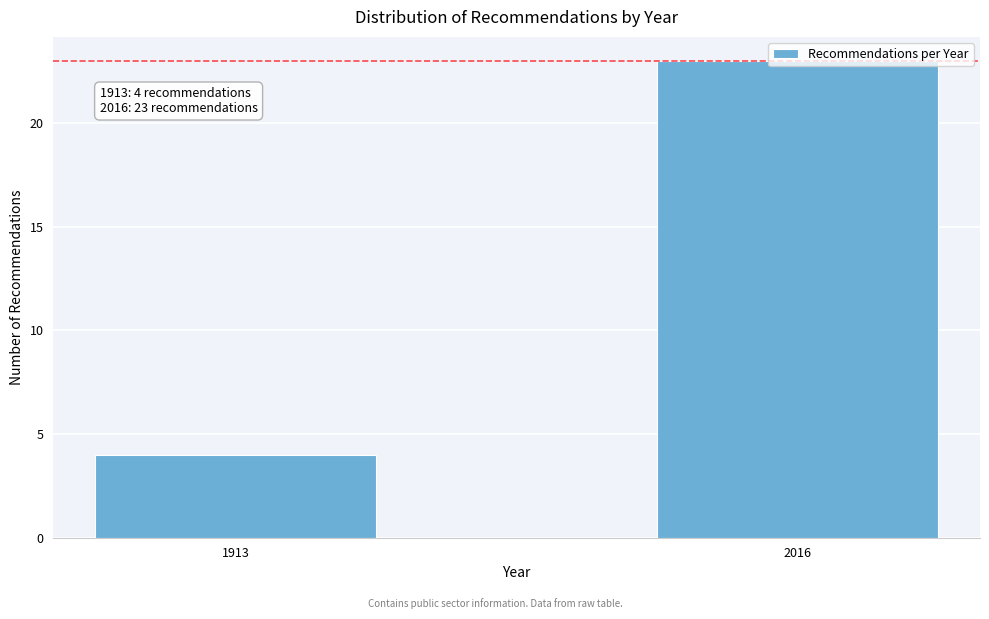

List the labels in order of value, smallest first.

1913, 2016